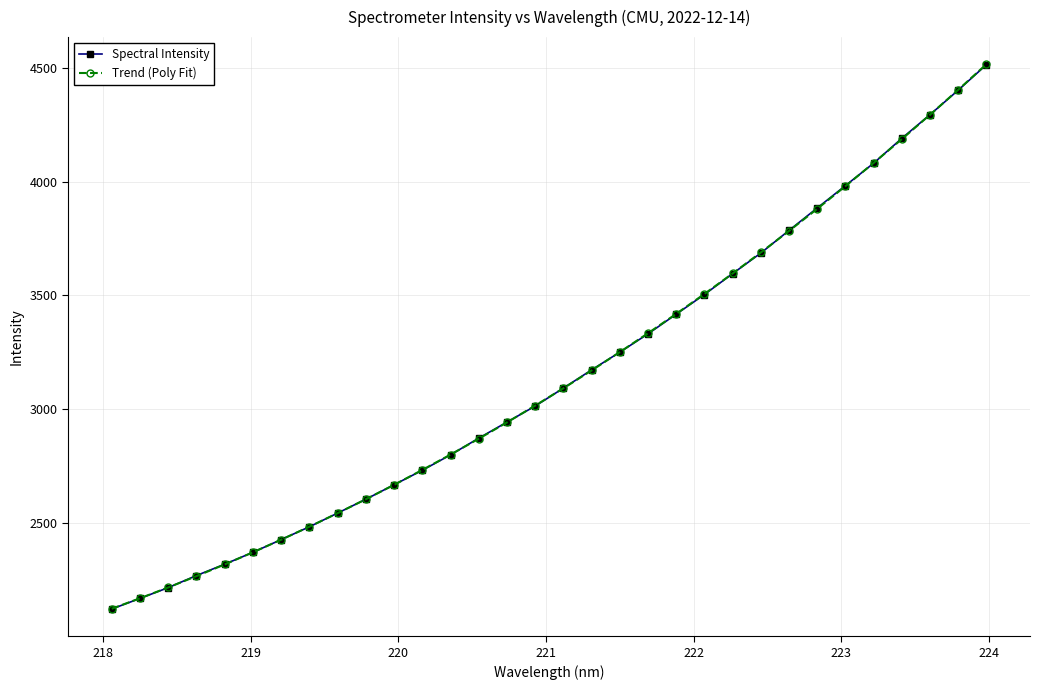

Which series has the widest spread of values?

Trend (Poly Fit)